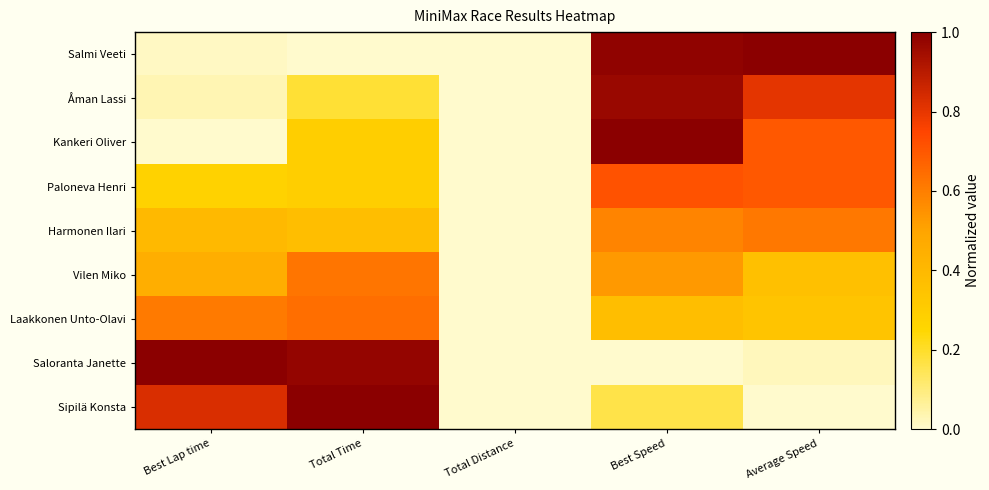

Reading left to right, list all the values displayed in this chart.

Salmi Veeti: Best Lap time=0.0	Total Time=0.0	Total Distance=0.0	Best Speed=1.0	Average Speed=1.0
Åman Lassi: Best Lap time=0.0	Total Time=0.2	Total Distance=0.0	Best Speed=1.0	Average Speed=0.8
Kankeri Oliver: Best Lap time=0.0	Total Time=0.3	Total Distance=0.0	Best Speed=1.0	Average Speed=0.7
Paloneva Henri: Best Lap time=0.3	Total Time=0.3	Total Distance=0.0	Best Speed=0.7	Average Speed=0.7
Harmonen Ilari: Best Lap time=0.4	Total Time=0.4	Total Distance=0.0	Best Speed=0.6	Average Speed=0.6
Vilen Miko: Best Lap time=0.5	Total Time=0.6	Total Distance=0.0	Best Speed=0.5	Average Speed=0.4
Laakkonen Unto-Olavi: Best Lap time=0.6	Total Time=0.6	Total Distance=0.0	Best Speed=0.4	Average Speed=0.3
Saloranta Janette: Best Lap time=1.0	Total Time=1.0	Total Distance=0.0	Best Speed=0.0	Average Speed=0.0
Sipilä Konsta: Best Lap time=0.8	Total Time=1.0	Total Distance=0.0	Best Speed=0.2	Average Speed=0.0